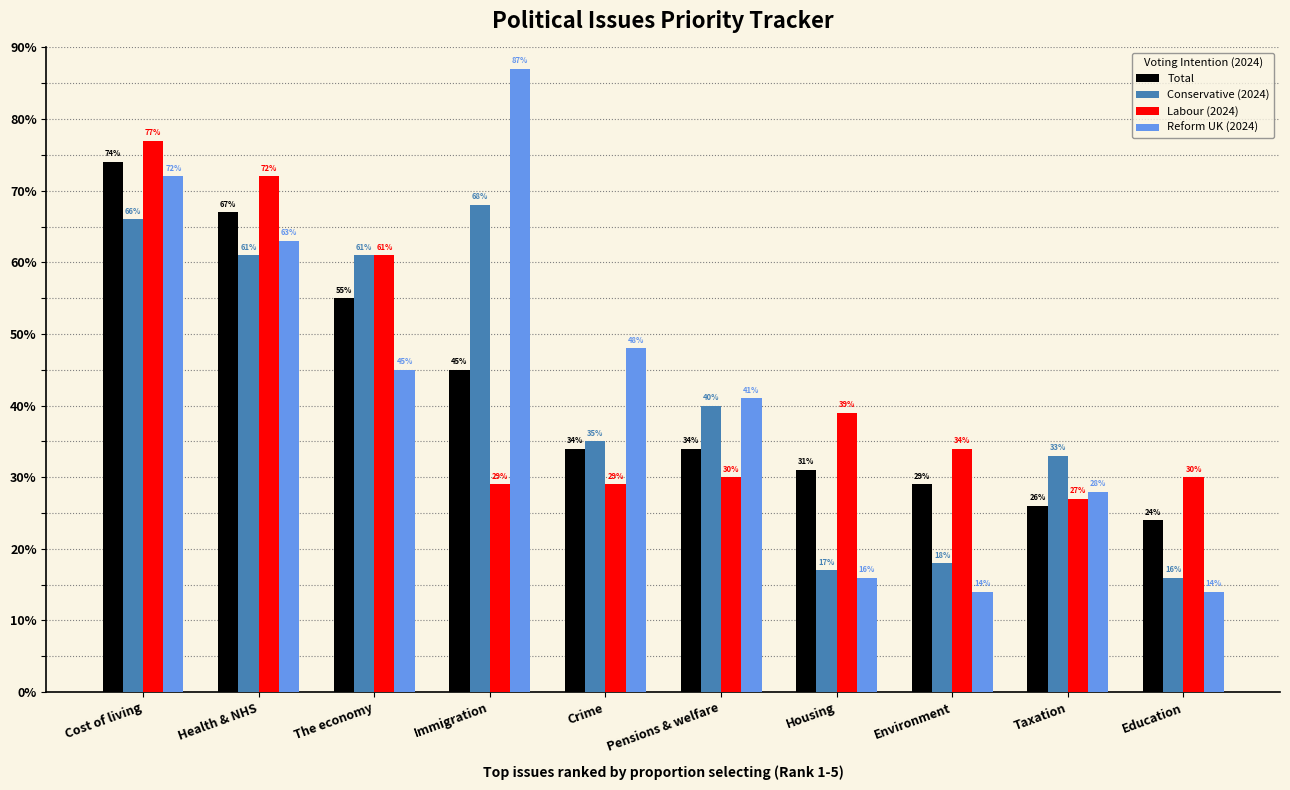

Reading left to right, what are all the values shown in this chart?

Total: Cost of living=0.7	Health & NHS=0.7	The economy=0.6	Immigration=0.5	Crime=0.3	Pensions & welfare=0.3	Housing=0.3	Environment=0.3	Taxation=0.3	Education=0.2
Conservative (2024): Cost of living=0.7	Health & NHS=0.6	The economy=0.6	Immigration=0.7	Crime=0.3	Pensions & welfare=0.4	Housing=0.2	Environment=0.2	Taxation=0.3	Education=0.2
Labour (2024): Cost of living=0.8	Health & NHS=0.7	The economy=0.6	Immigration=0.3	Crime=0.3	Pensions & welfare=0.3	Housing=0.4	Environment=0.3	Taxation=0.3	Education=0.3
Reform UK (2024): Cost of living=0.7	Health & NHS=0.6	The economy=0.5	Immigration=0.9	Crime=0.5	Pensions & welfare=0.4	Housing=0.2	Environment=0.1	Taxation=0.3	Education=0.1